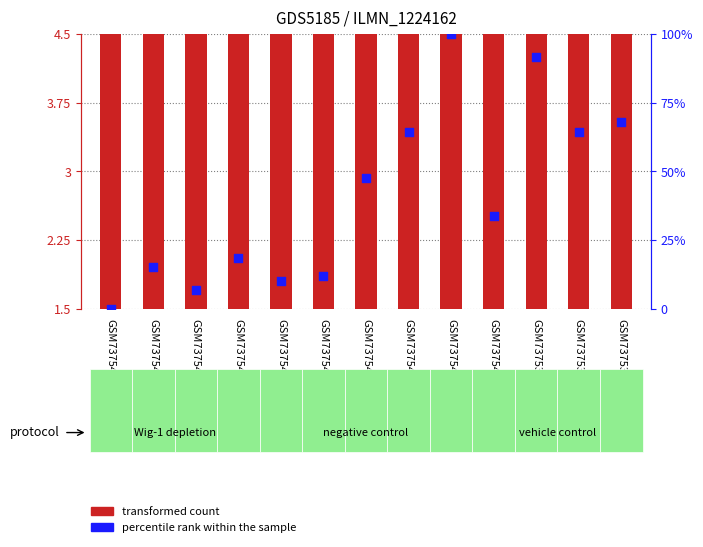

Which series has the largest total across all categories?

percentile rank within the sample